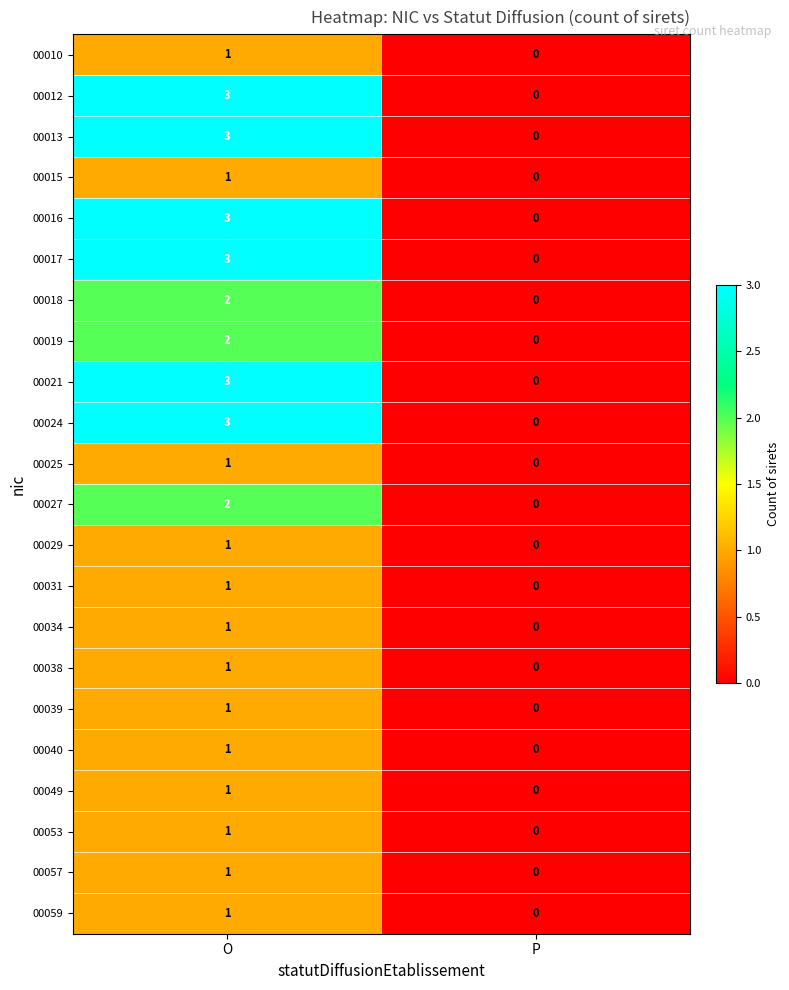

At which label is 00013 closest to 1?

P